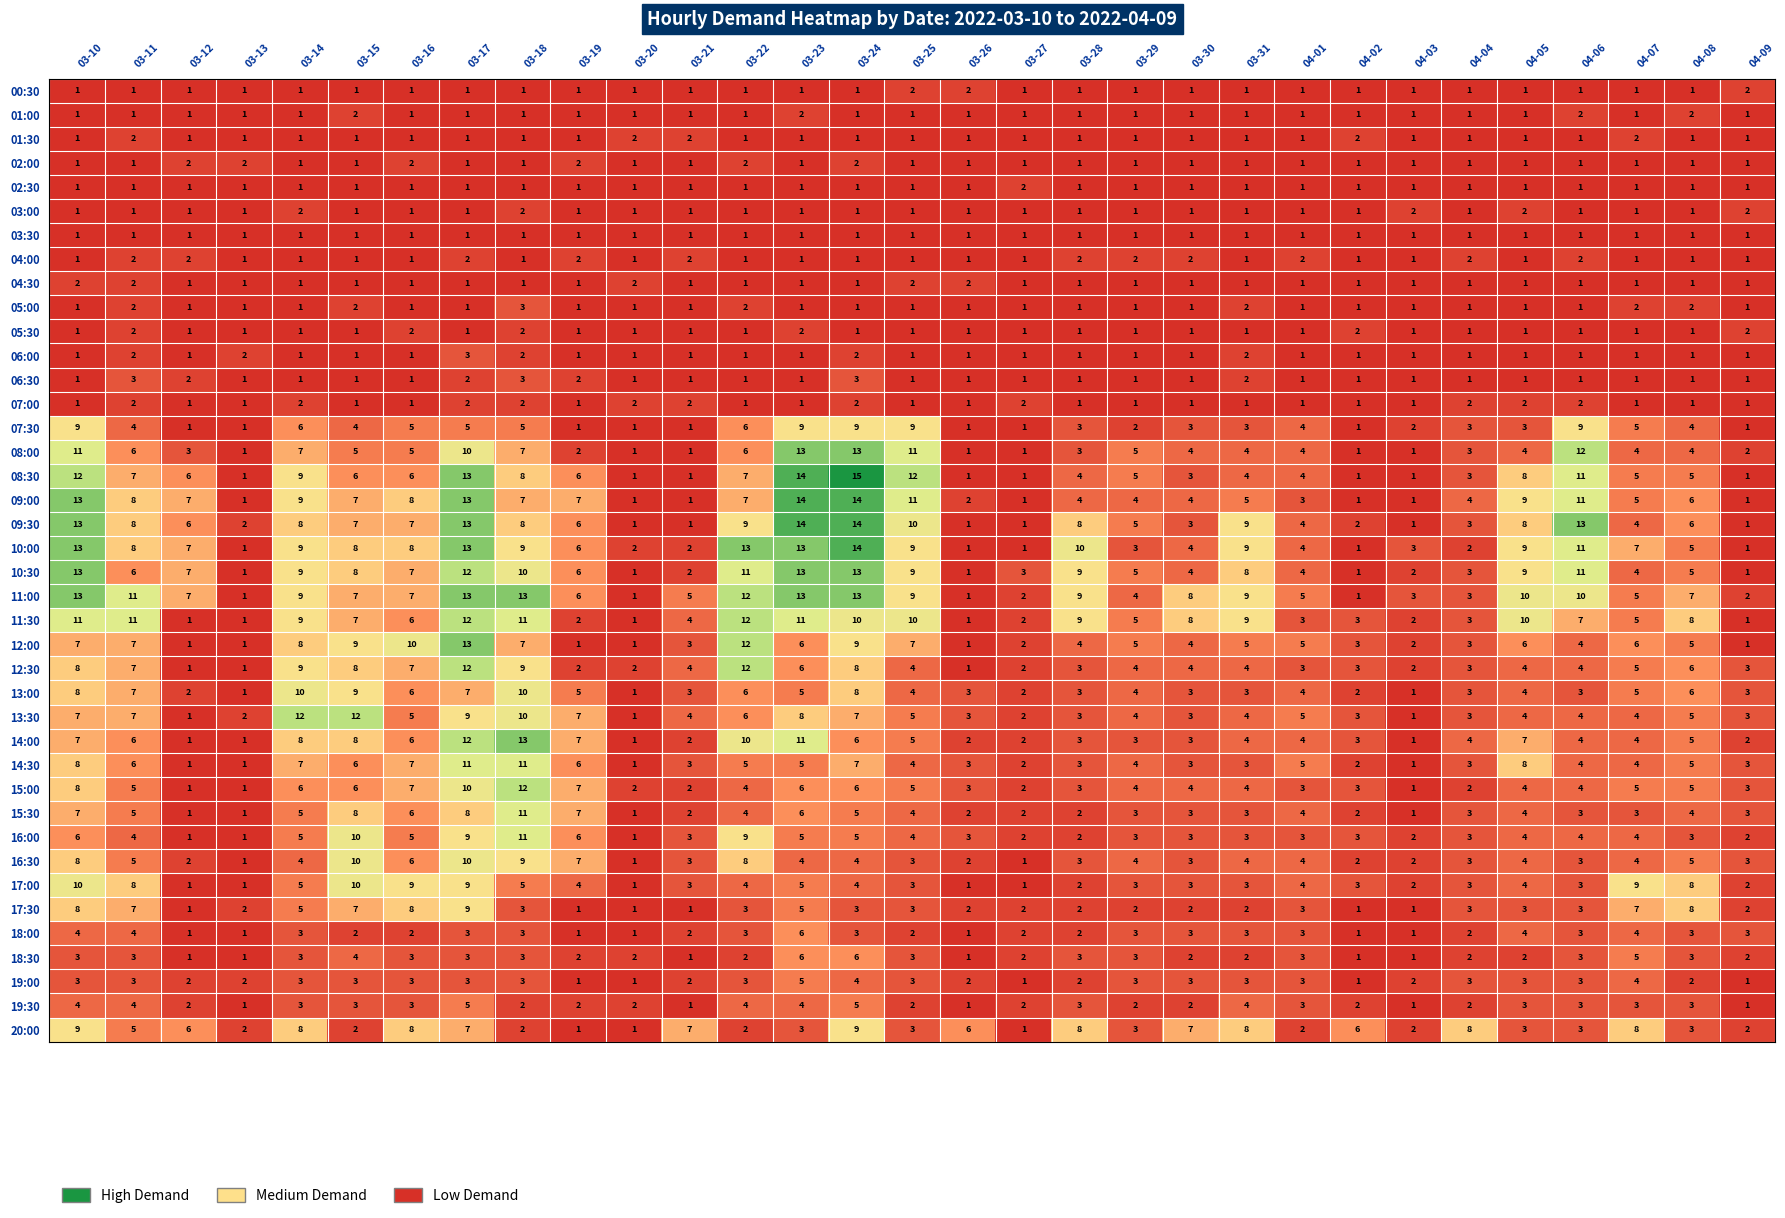

What is the total value across all series at 03-17?

263